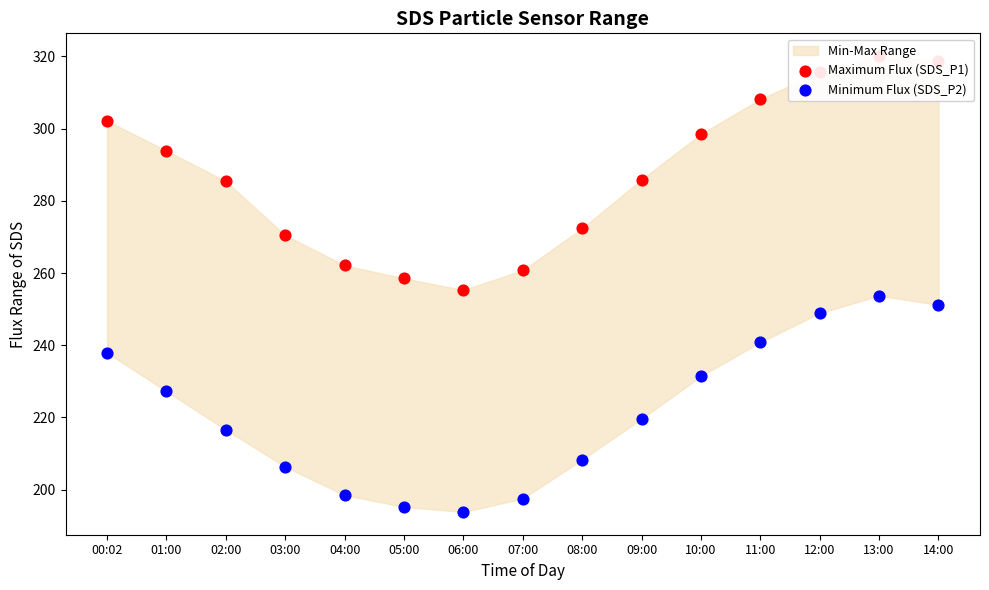

At how many categories does at least one series exceed 312?

3